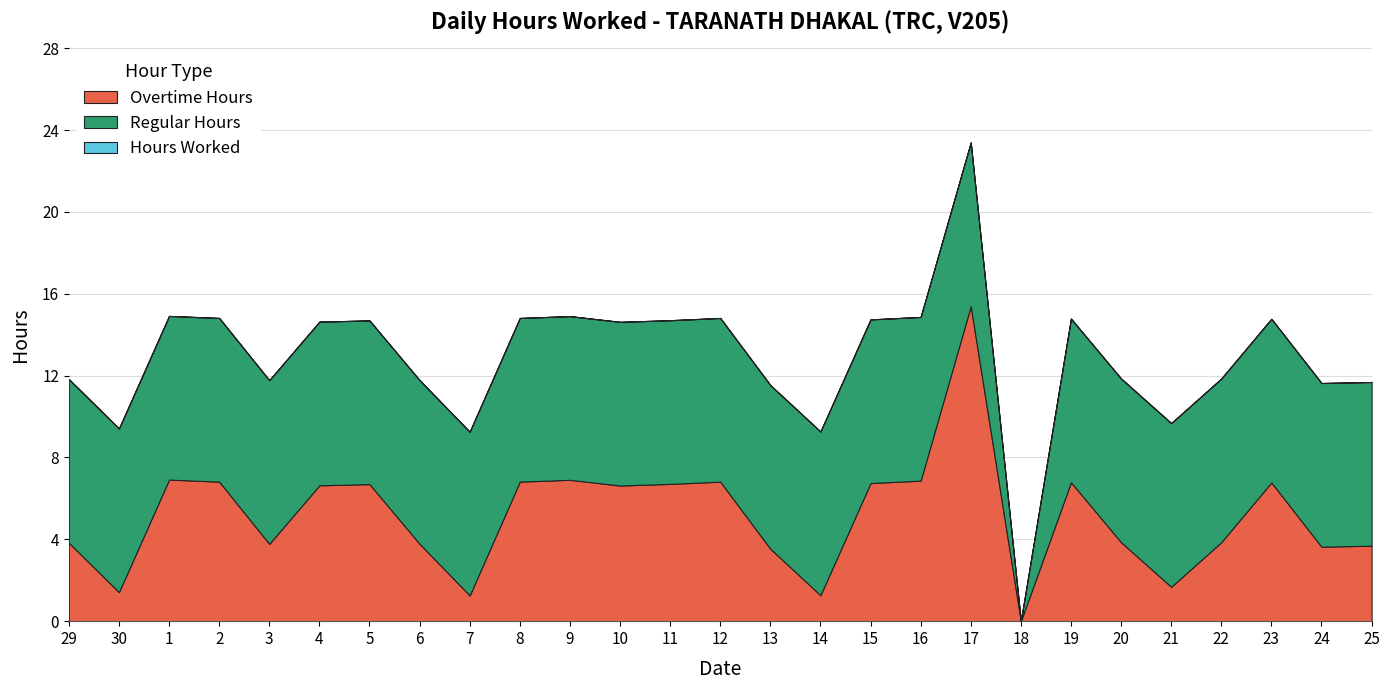

What is the total value across all series at 22?

11.9